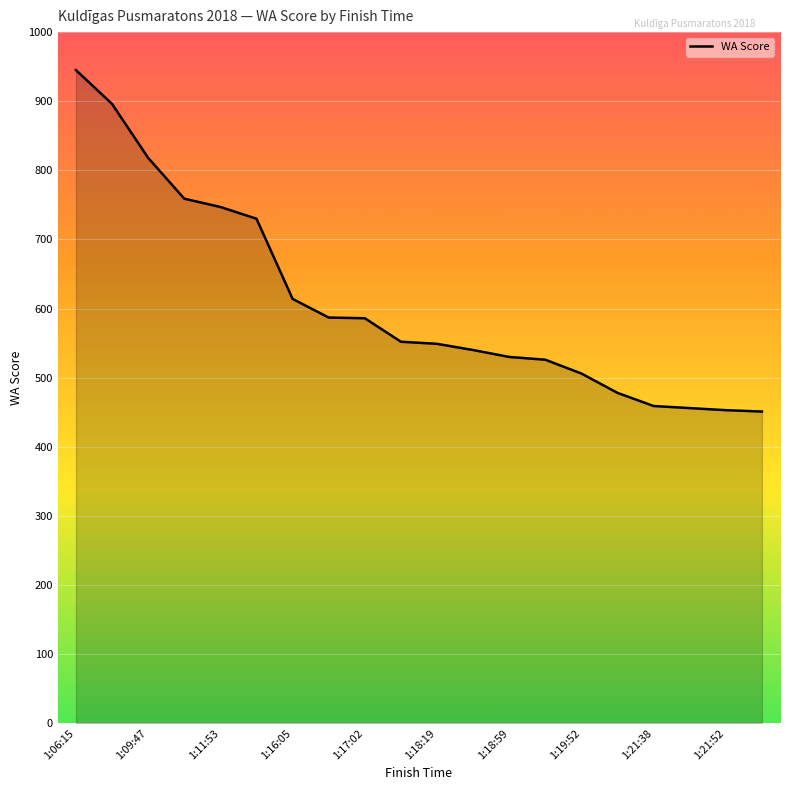

What is the maximum value shown in the chart?

945